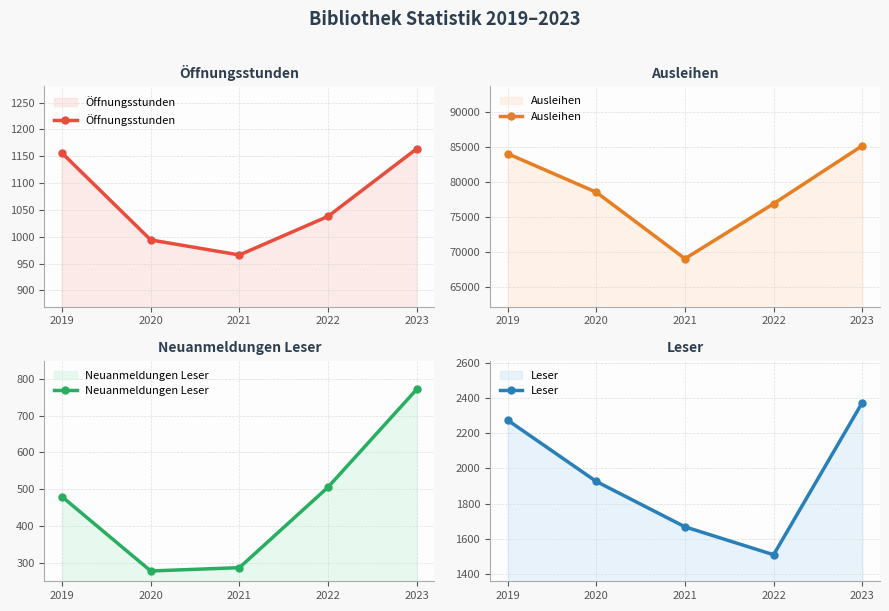

True or false: Neuanmeldungen Leser and Ausleihen cross at least once.

False